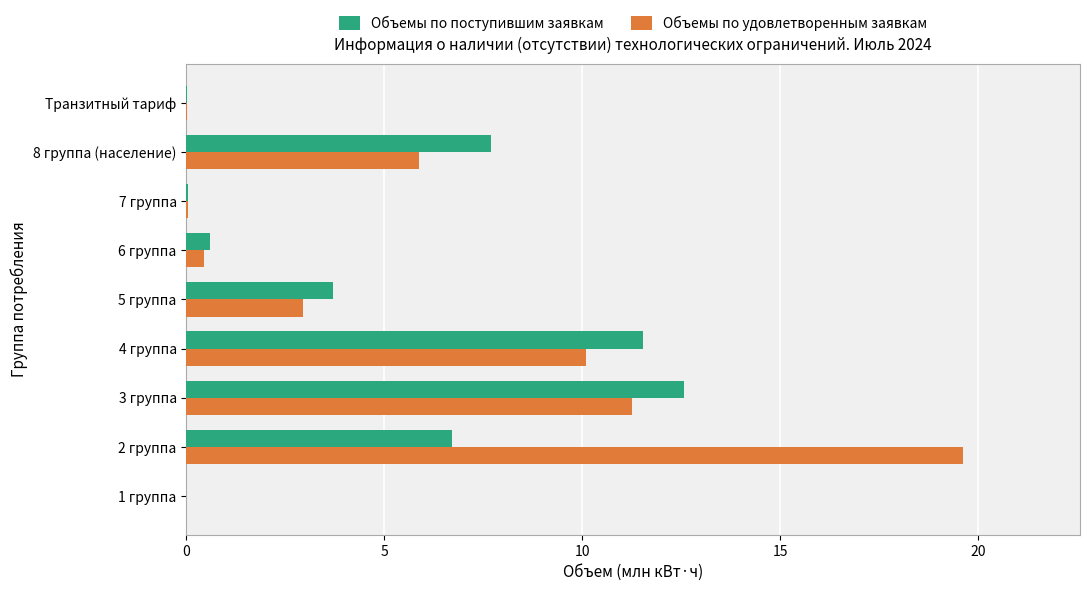

Which series has the largest range (max minus min)?

Объемы по удовлетворенным заявкам